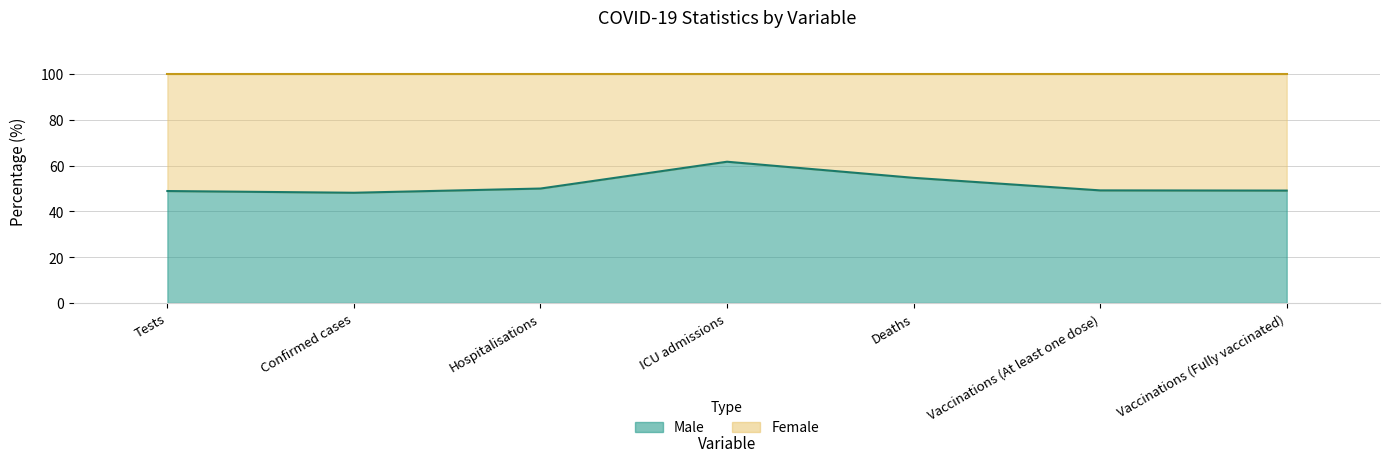

What is the value of the 2nd point from the left?

48.2